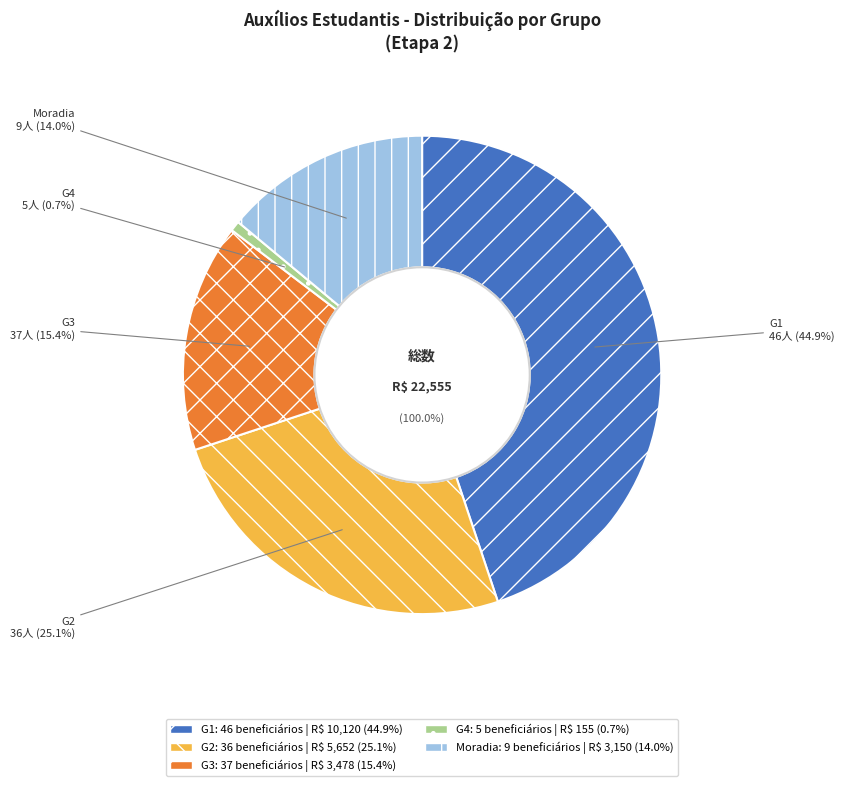

The G1 slice represents 45% of the pie. True or false?

True